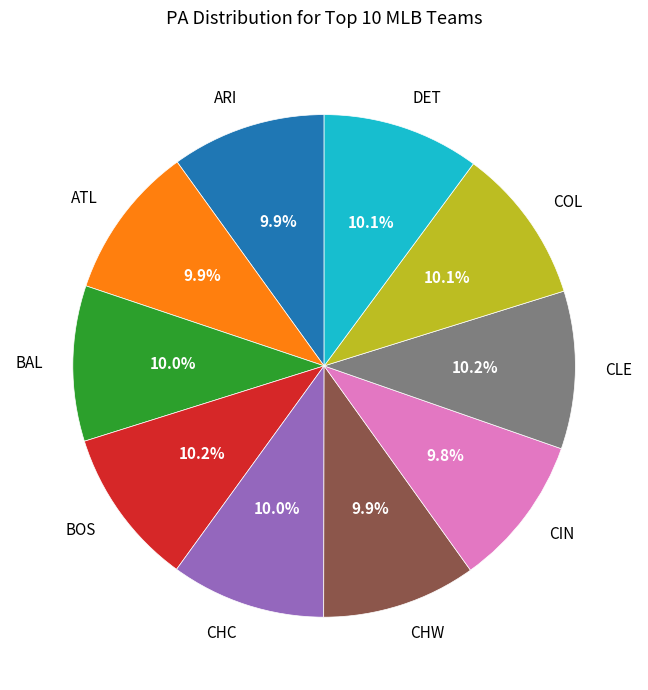

How many slices are in this pie chart?

10